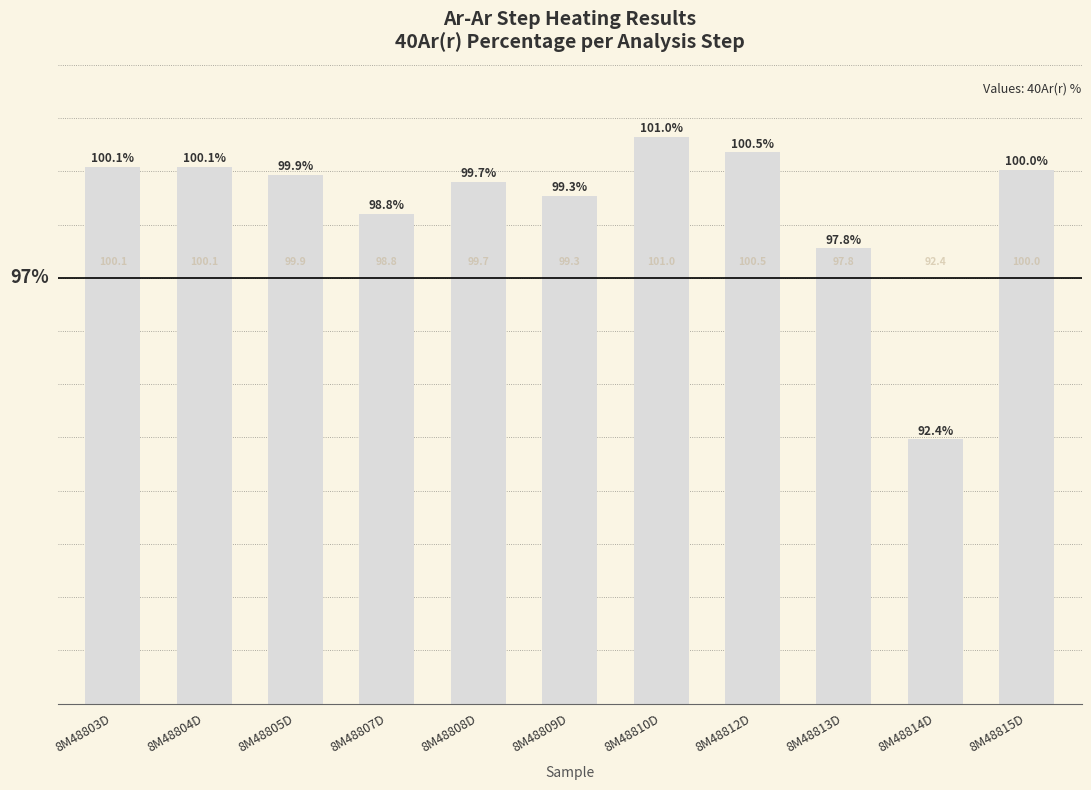

Read the value at 8M48804D.

100.1